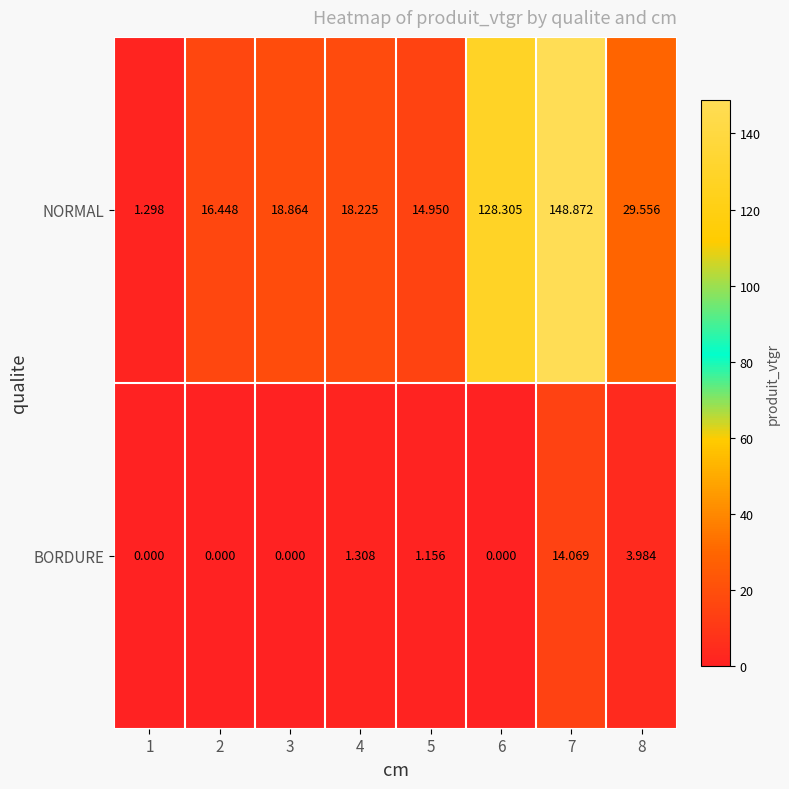

Which series has the largest range (max minus min)?

NORMAL